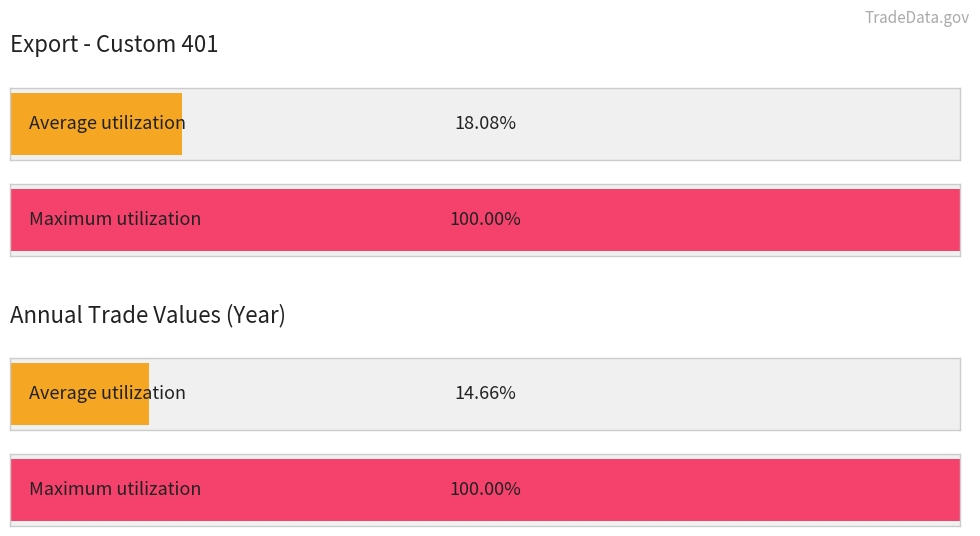

List the series in order of their overall mean, highest first.

Maximum utilization, Average utilization